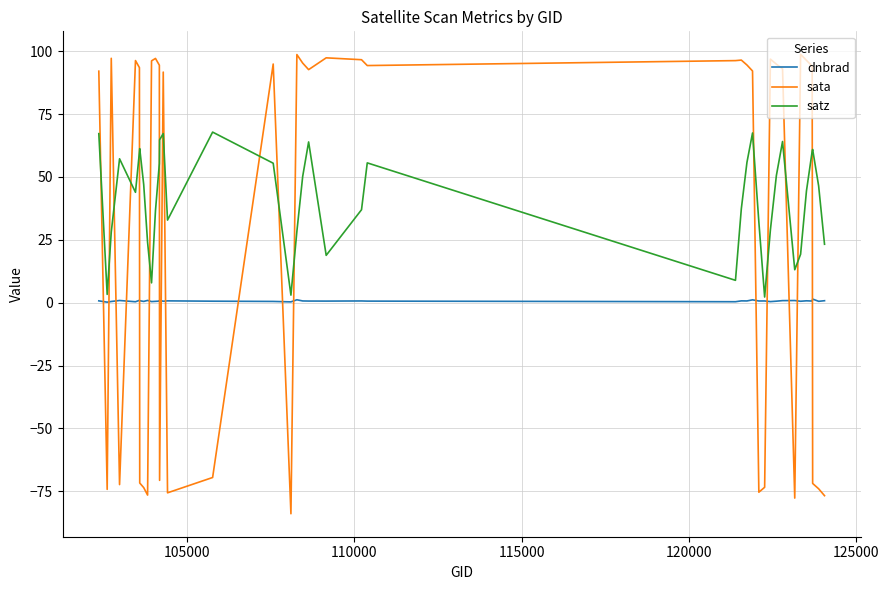

Rank the series by their average value, from highest to lowest.

satz, sata, dnbrad